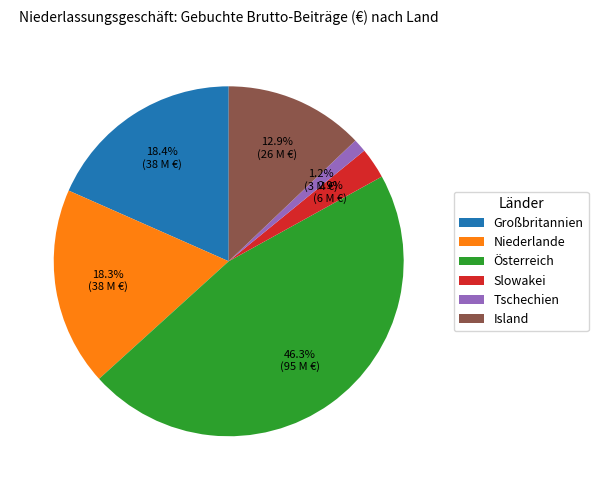

To the nearest percent, what is the difference between the largest and smallest slice percentages?

45%